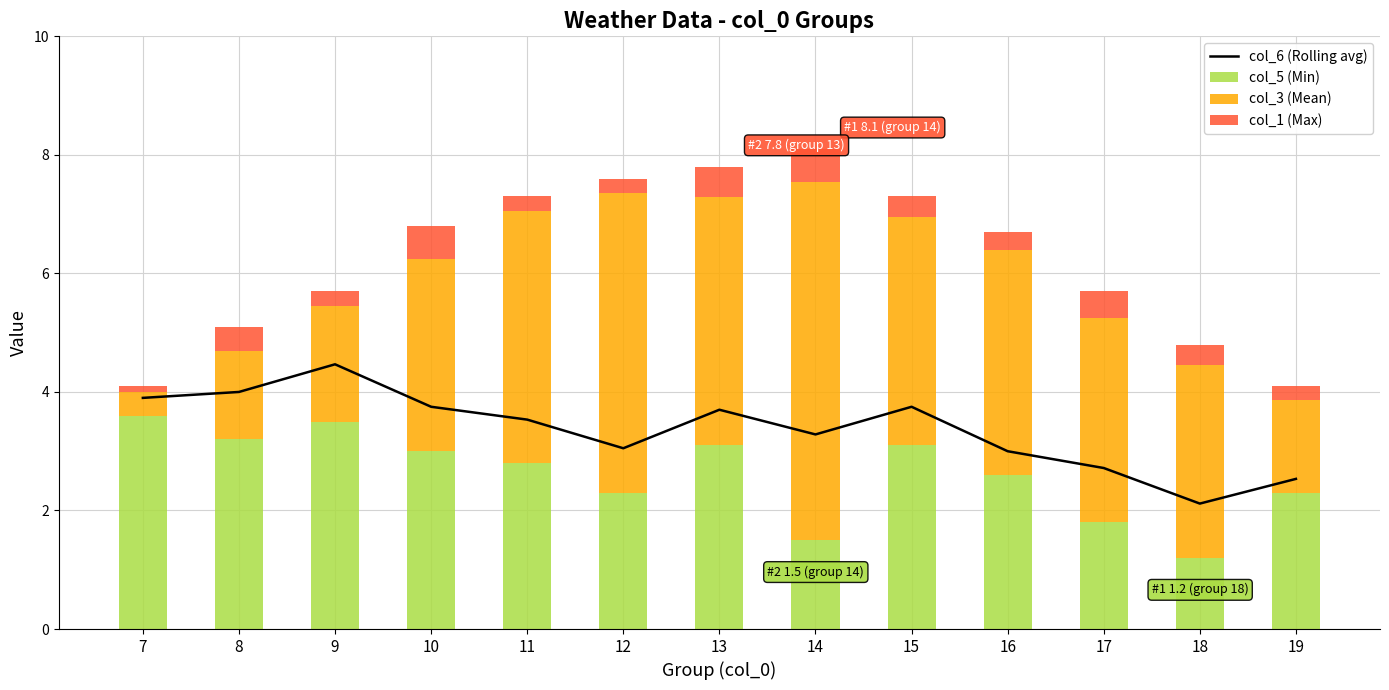

Which series changed the most between 9 and 19?

col_6 (Rolling avg)